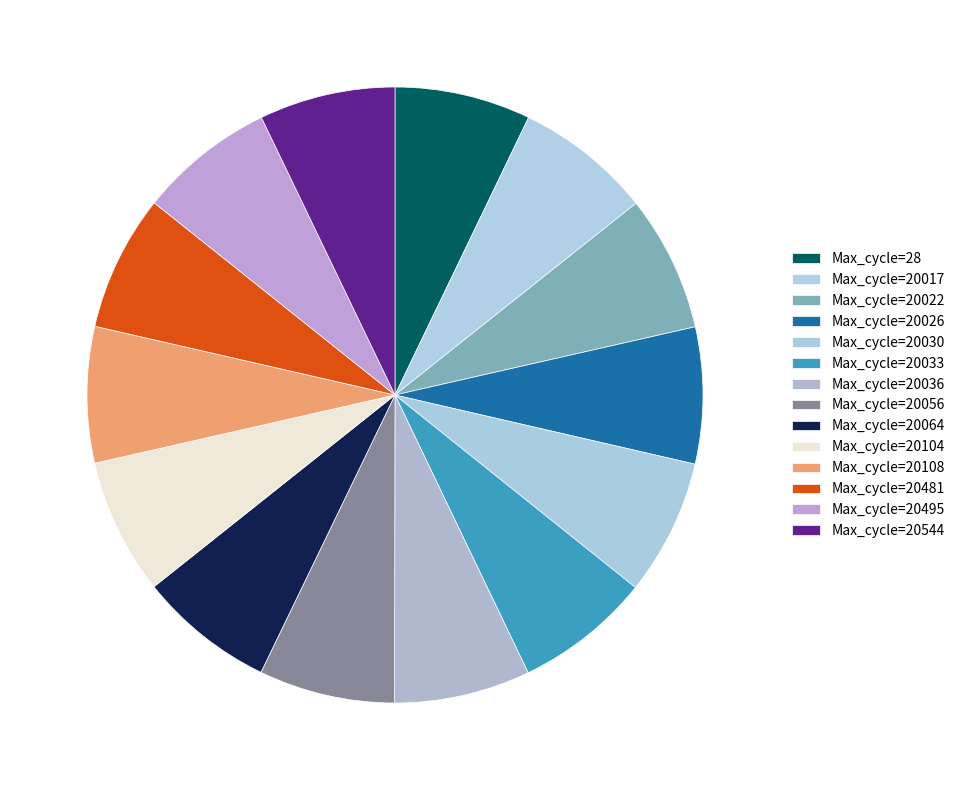

Count the number of slices in the pie.

14